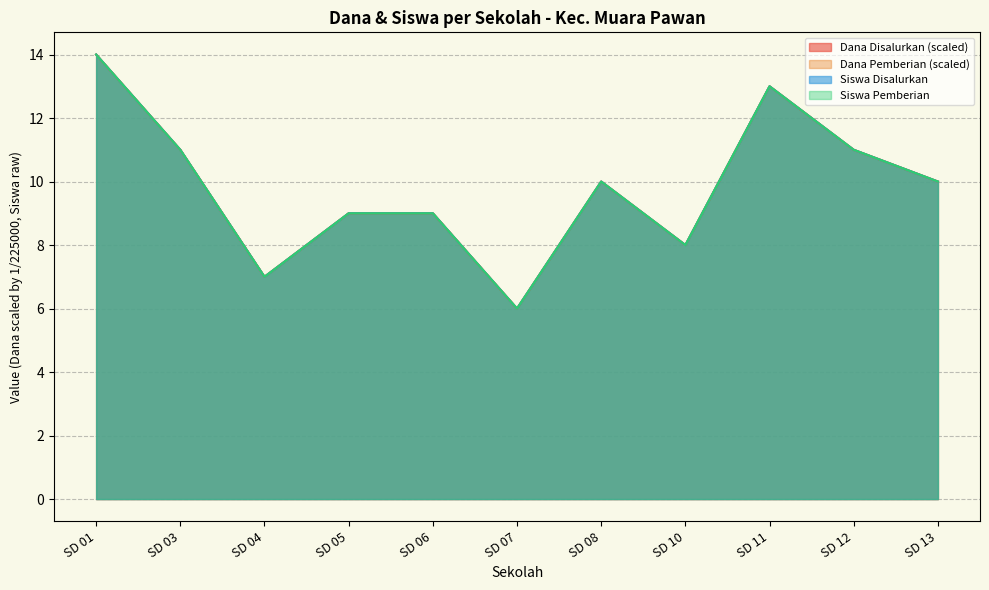

True or false: Dana Pemberian and Siswa Disalurkan intersect in this chart.

False